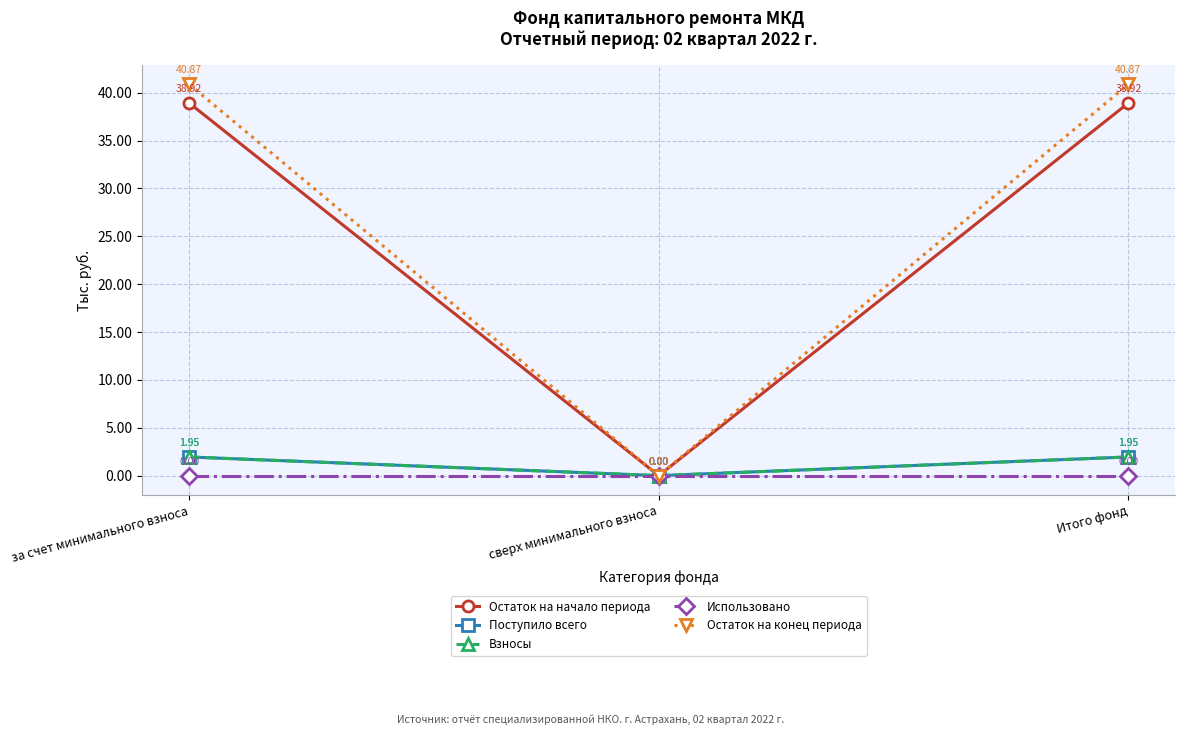

Does the chart have visible grid lines?

Yes